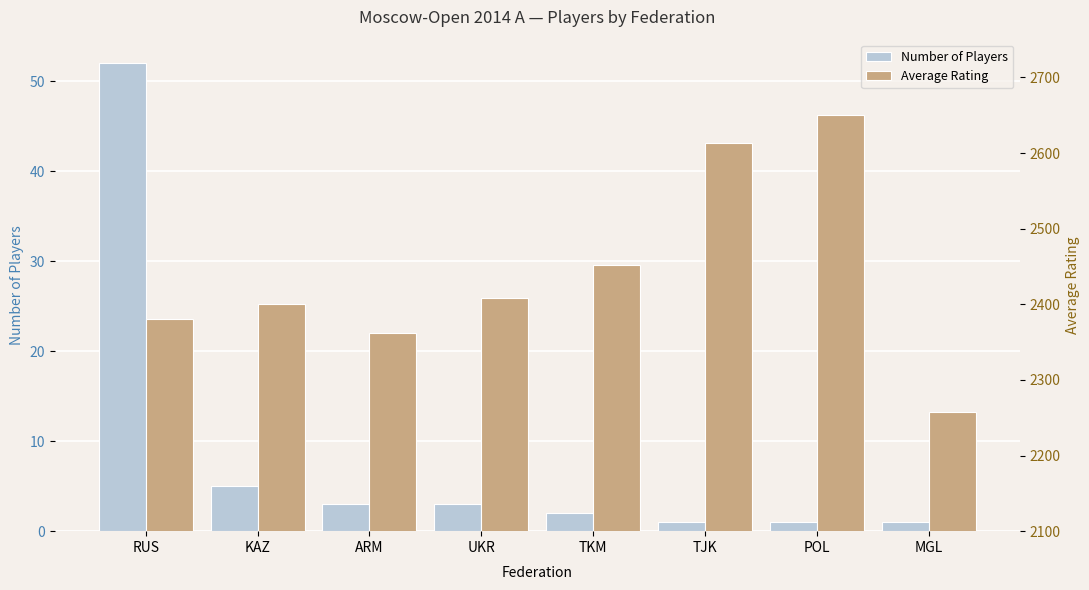

How many bars are there in each group?

2